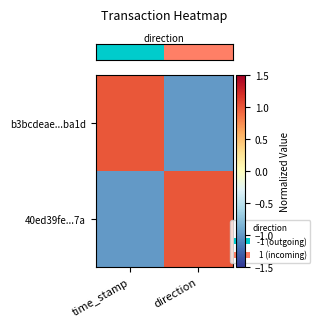

What is the difference between the highest and lowest values at direction?

2